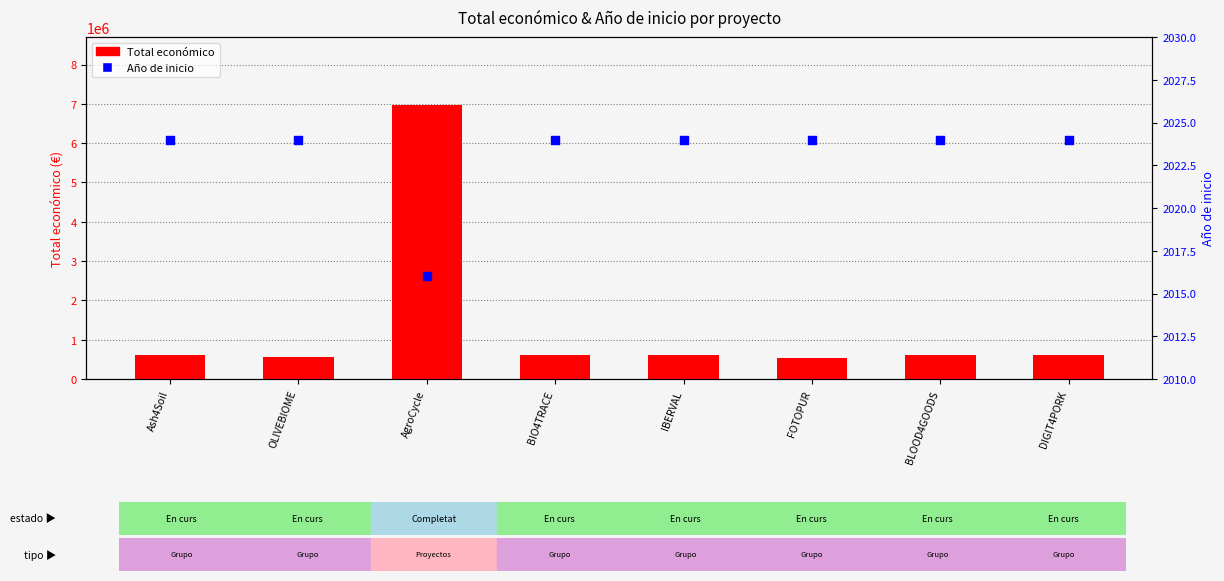

At how many categories does at least one series exceed 3873929?

1